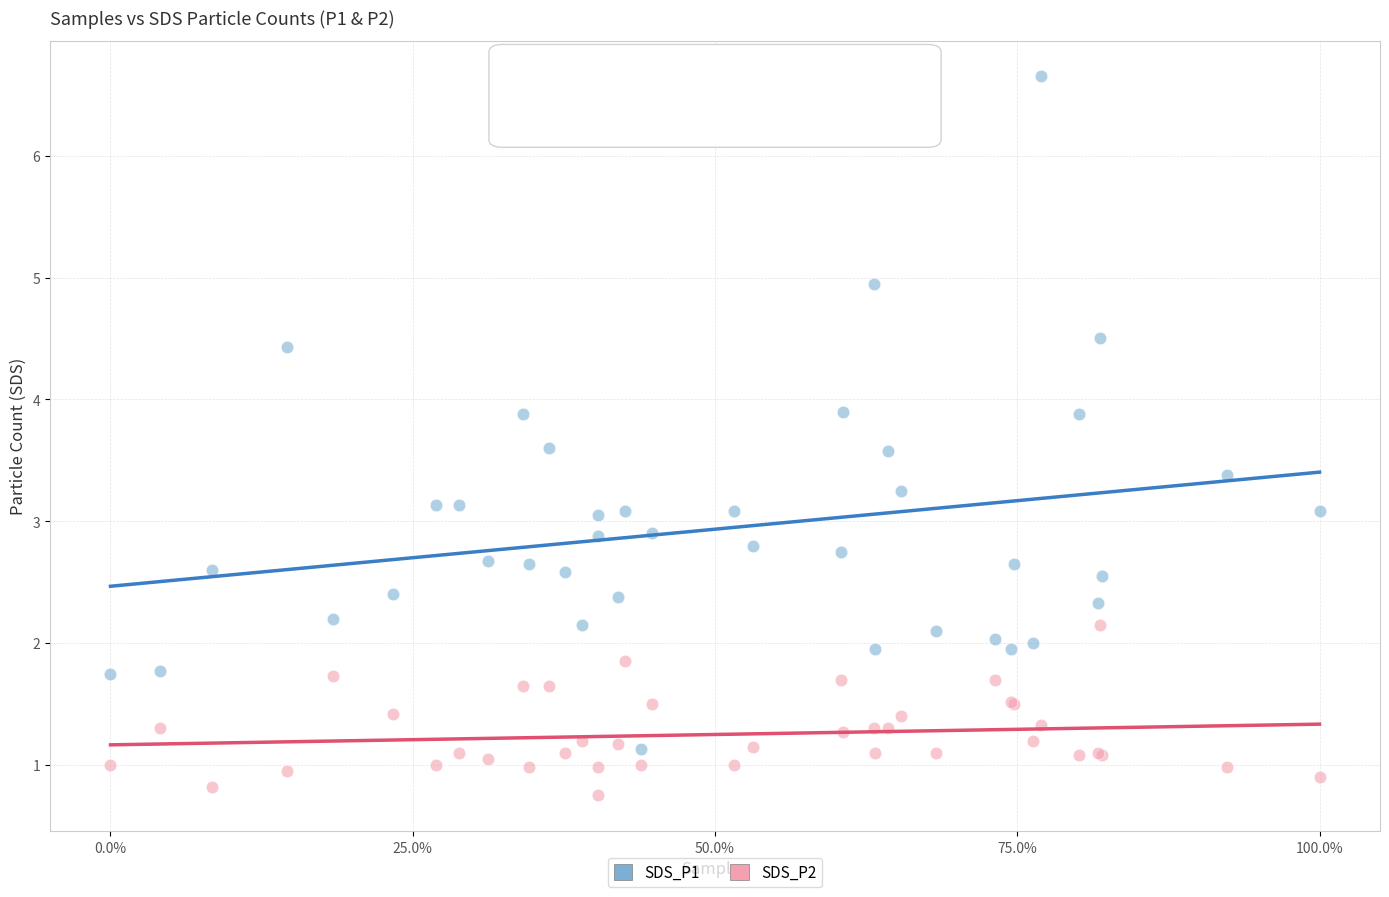

What is the X range (max minus min) for the scatter plot?

100.0